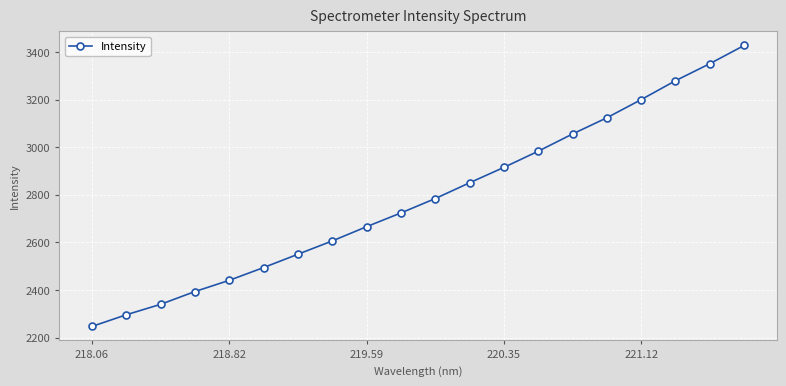

How many lines are shown in the chart?

1